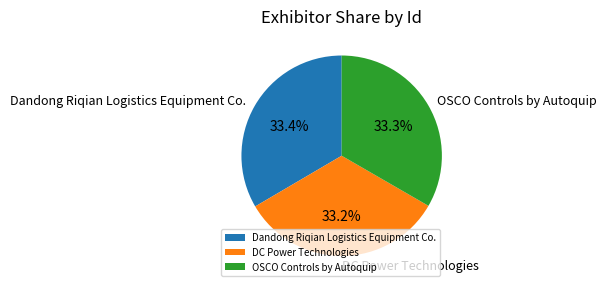

How much of the chart is everything except DC Power Technologies?

66.8%